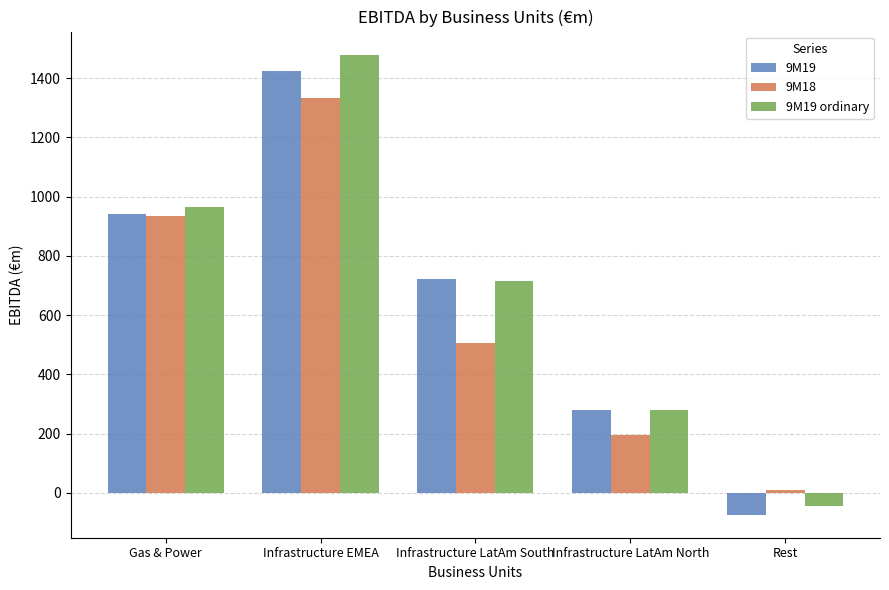

What position from the left is Rest?

5